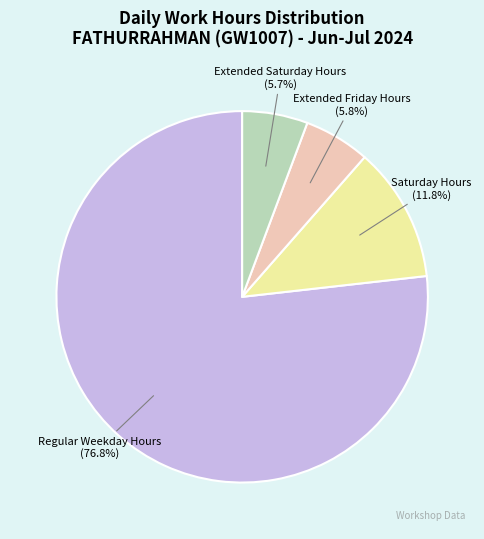

Which category has the biggest portion of the pie?

Regular Weekday Hours (76.8%)